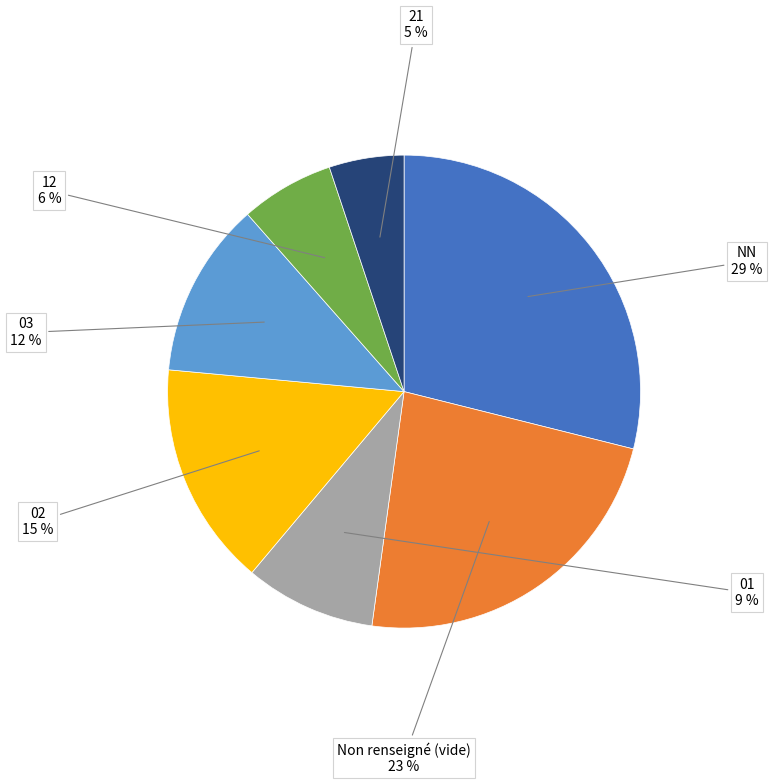

Which has a higher value, 03 or 02?

02